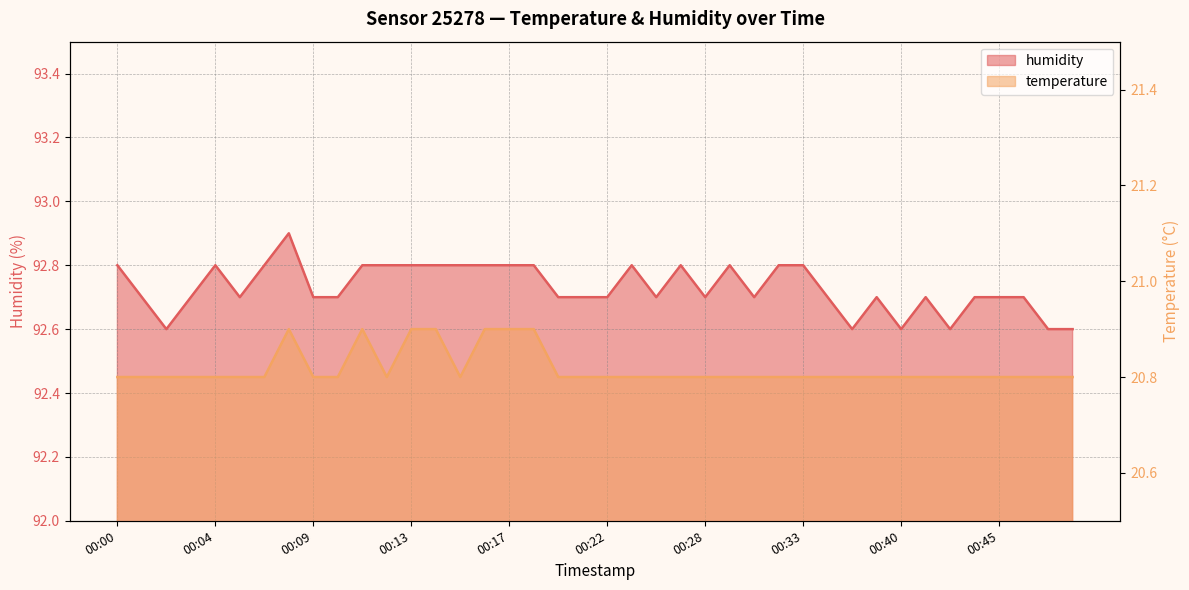

What is the difference between the maximum and second lowest values in the temperature series?

0.1